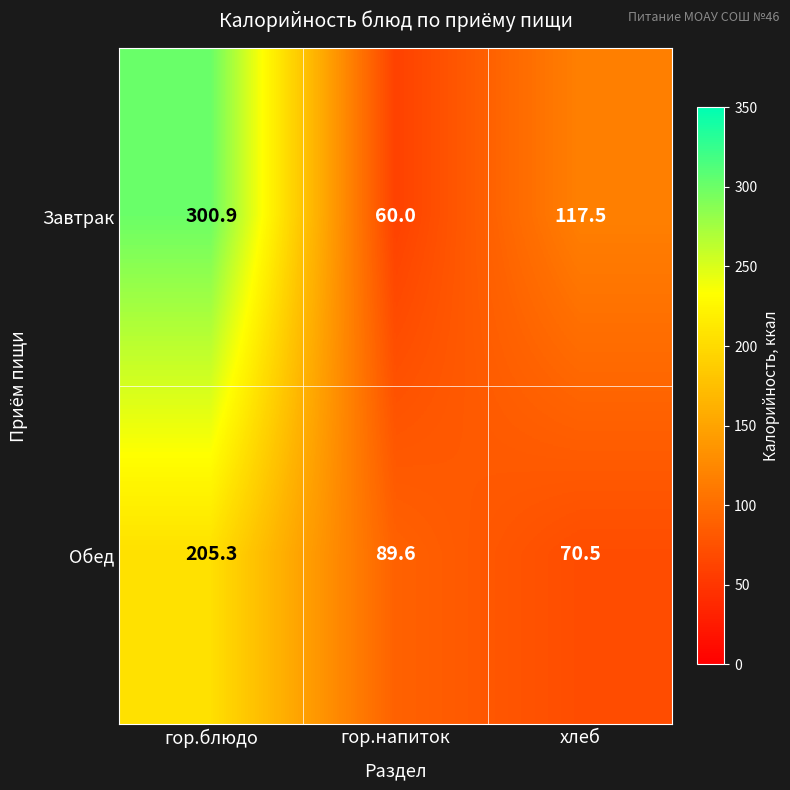

What is the difference between the Завтрак values at гор.напиток and хлеб?

57.5